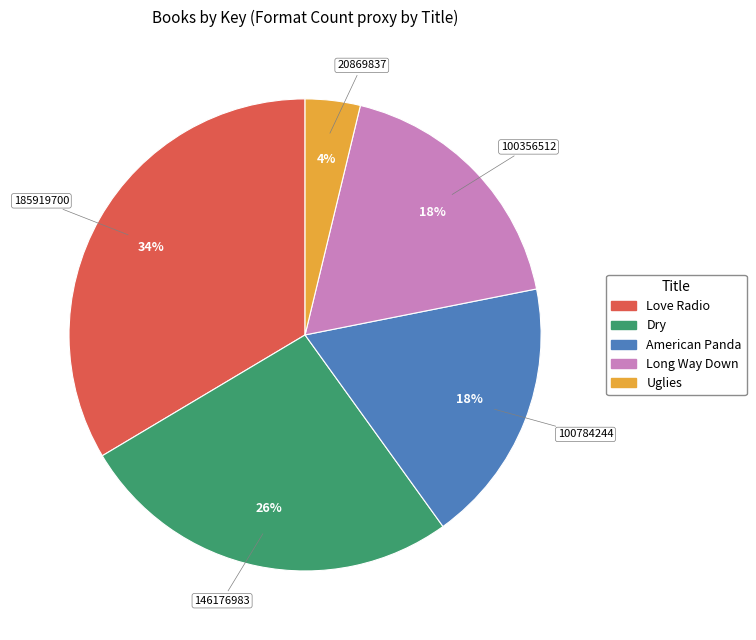

Count the number of slices in the pie.

5